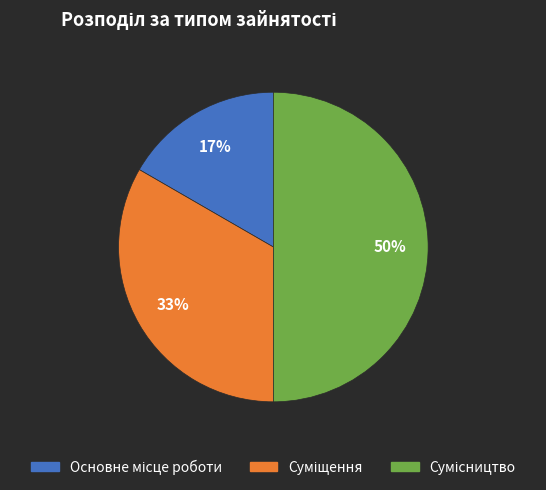

To the nearest percent, what is the average slice percentage?

33%